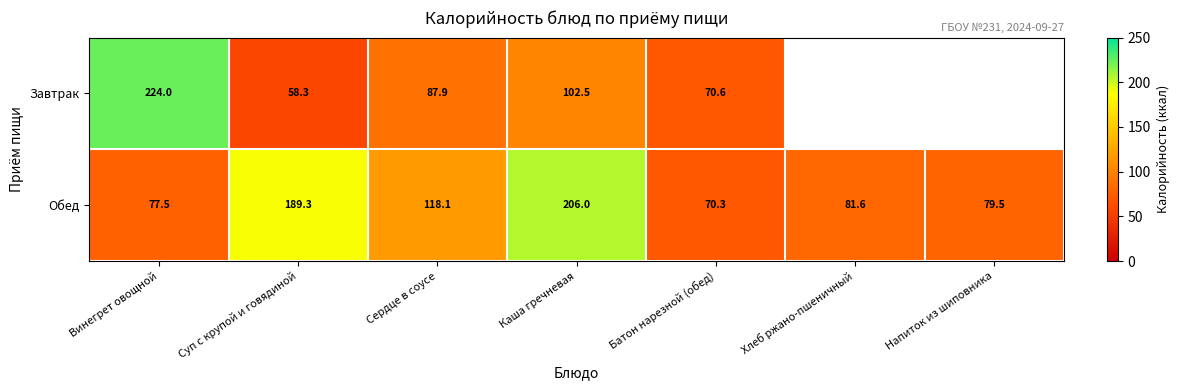

Rank the categories by Обед value from lowest to highest.

Батон нарезной (обед), Винегрет овощной, Напиток из шиповника, Хлеб ржано-пшеничный, Сердце в соусе, Суп с крупой и говядиной, Каша гречневая